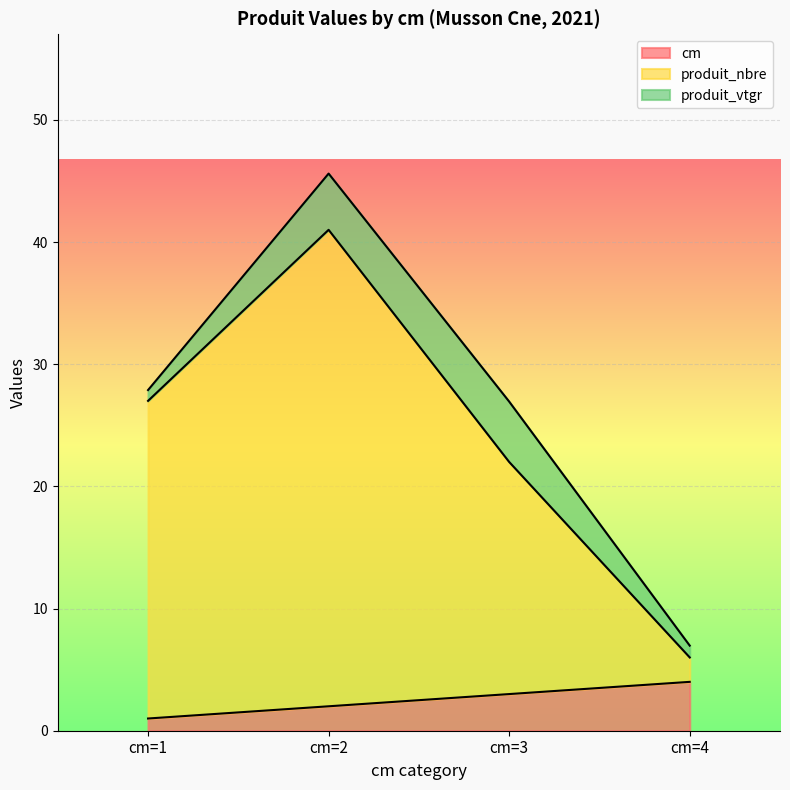

Between cm=2 and cm=4, which series saw the biggest shift?

produit_nbre